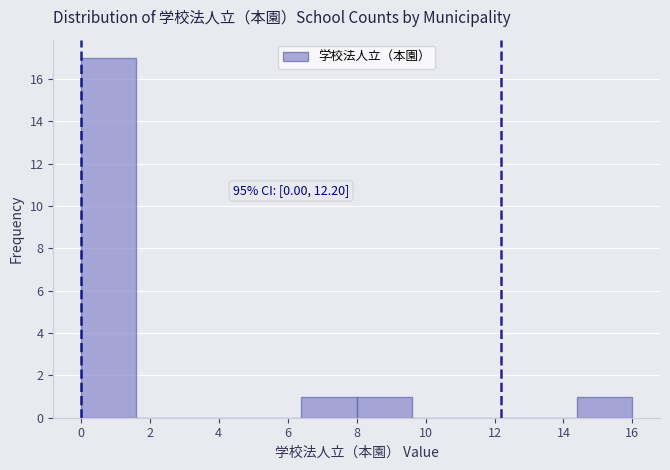

Over which range of the x-axis is the bar tallest?

0.0 to 1.6